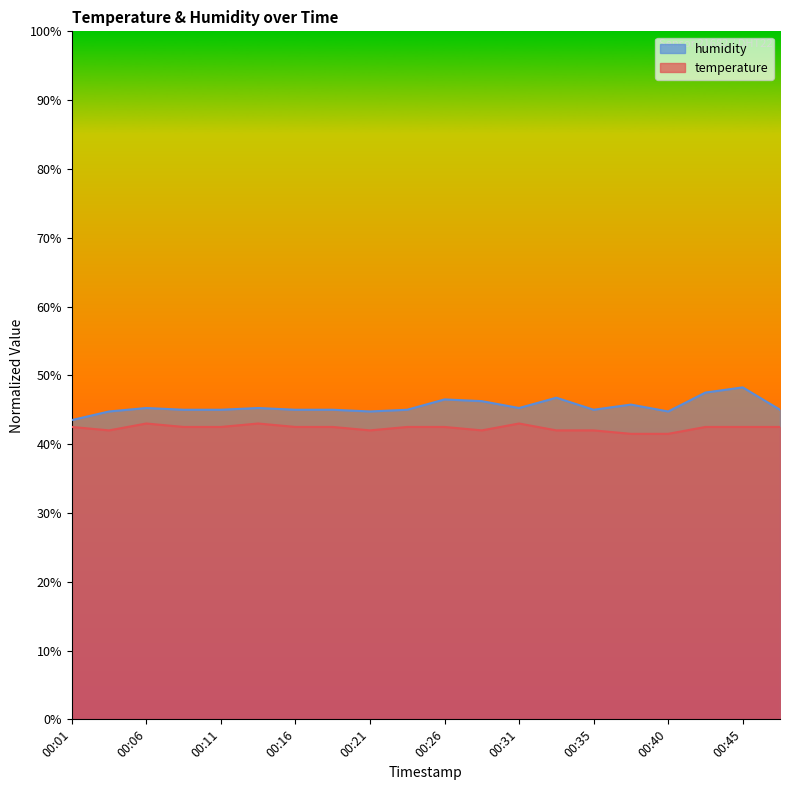

At which label is temperature closest to 42?

00:03